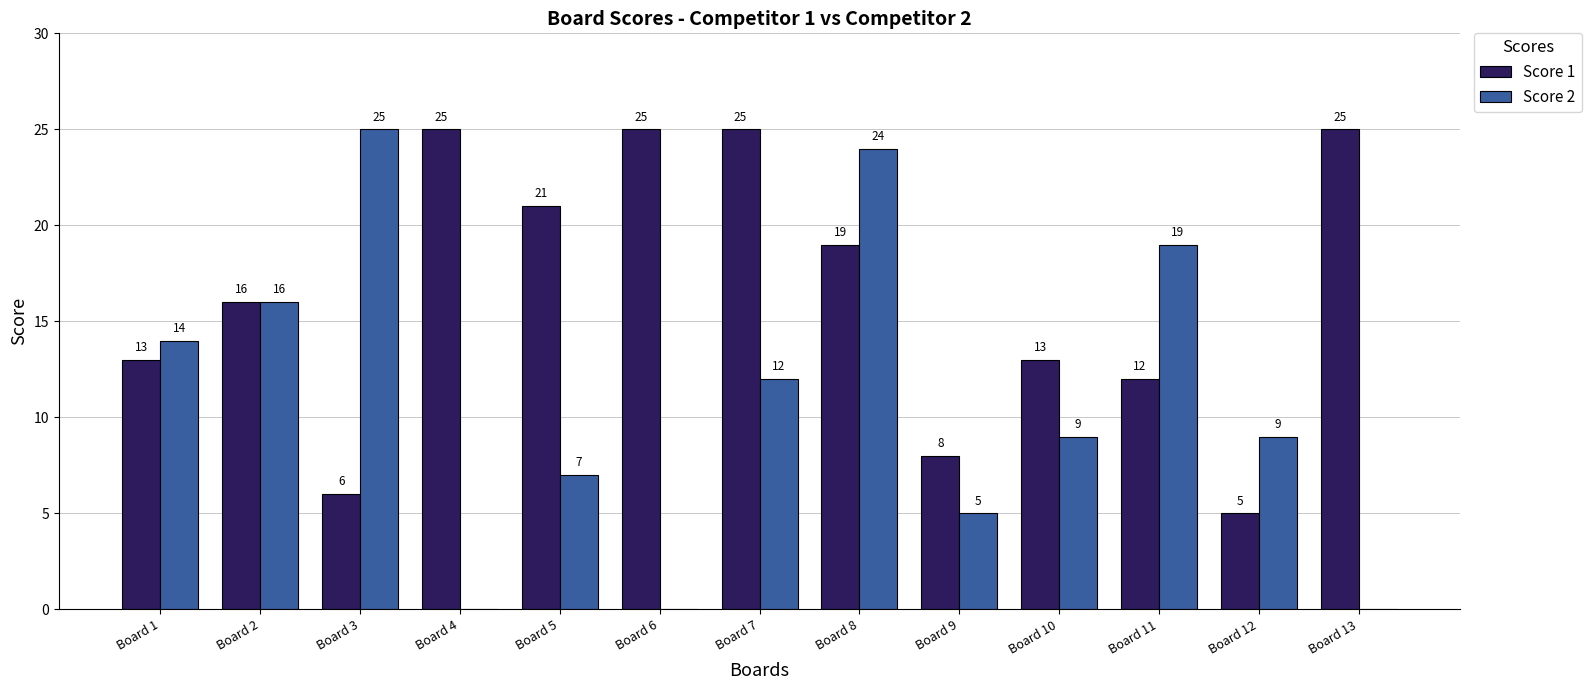

What is the greatest value displayed?

25